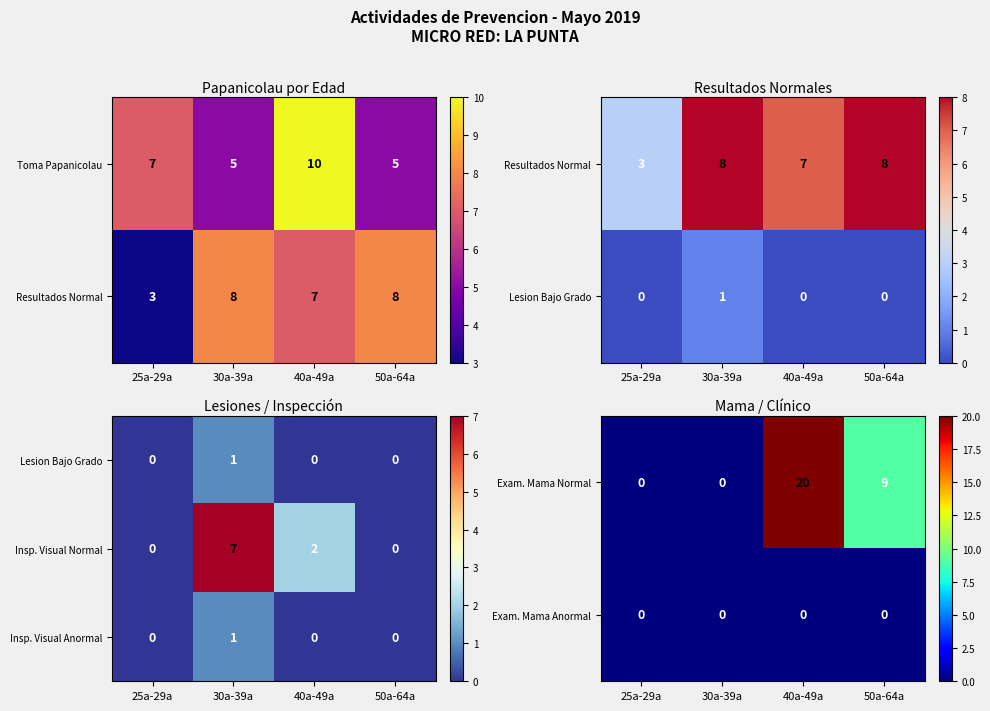

Which label corresponds to the largest value in the chart?

40a-49a